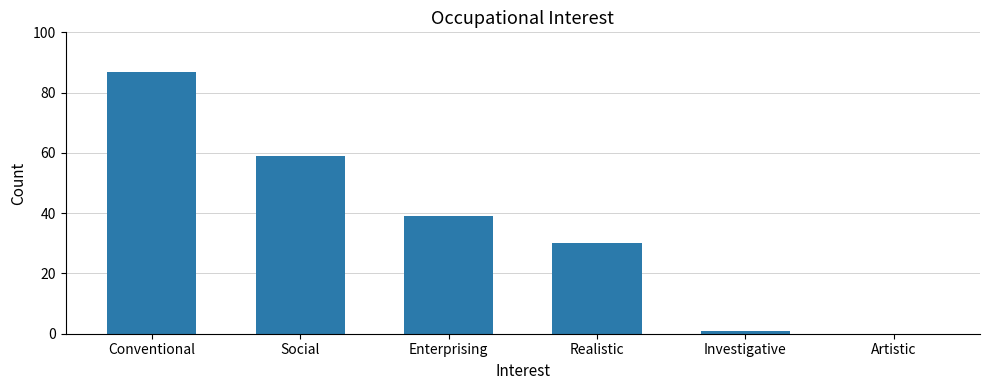

At which category does the chart reach its peak across all series?

Conventional